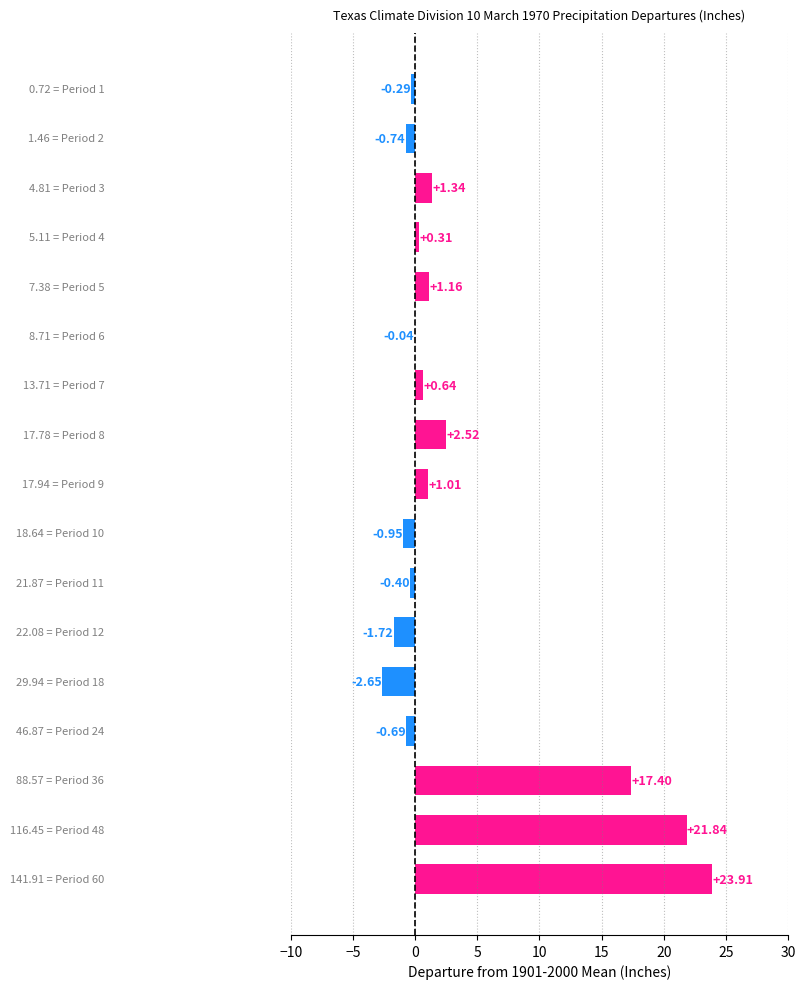

What is the difference between the second highest and minimum values?

24.5